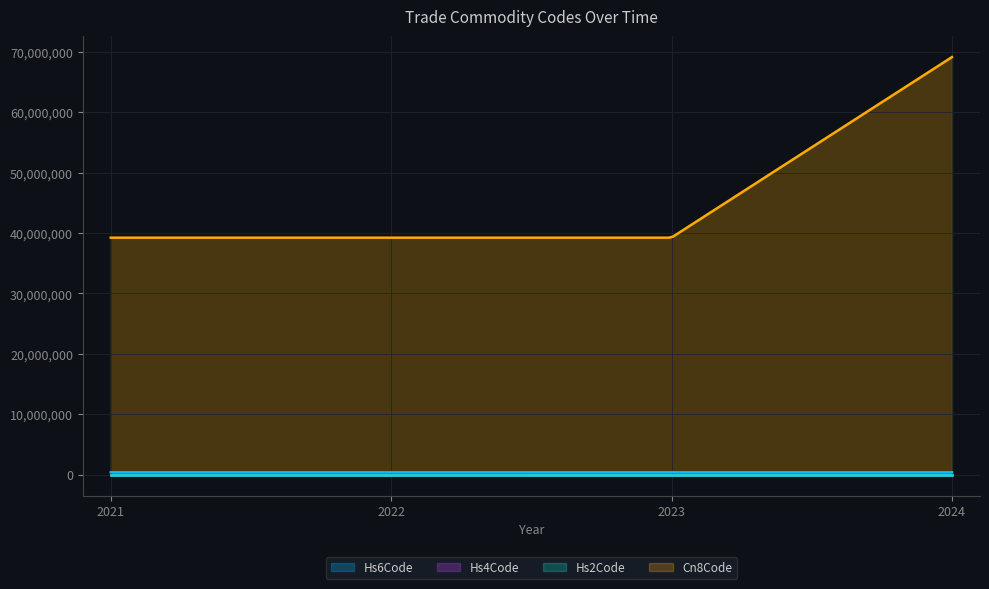

Between 2021 and 2024, which is larger?

2021